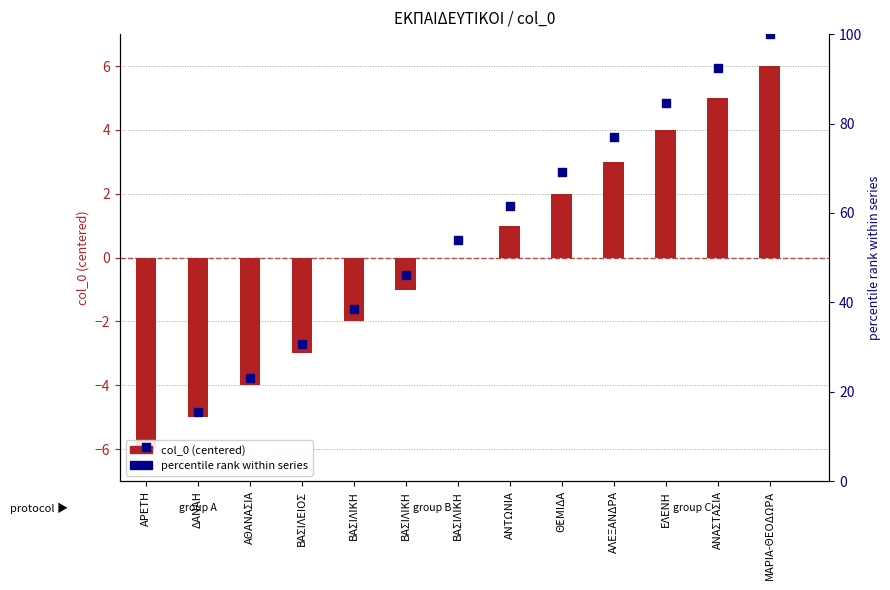

Which series contains the highest Y value?

percentile rank within series